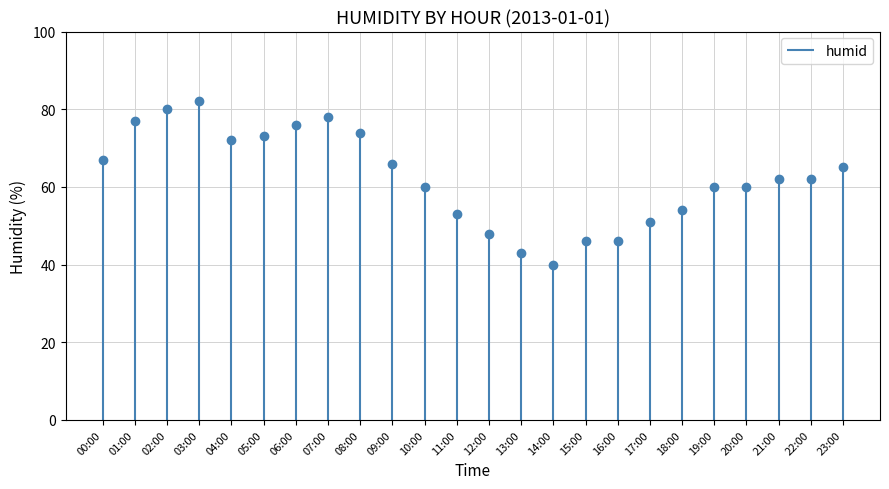

Does the chart have visible grid lines?

Yes